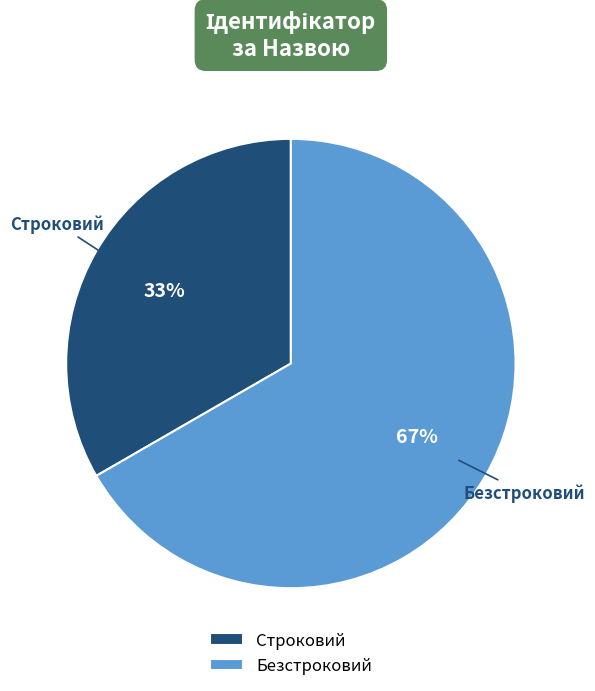

To the nearest percent, what is the combined percentage of Строковий and Безстроковий?

100%